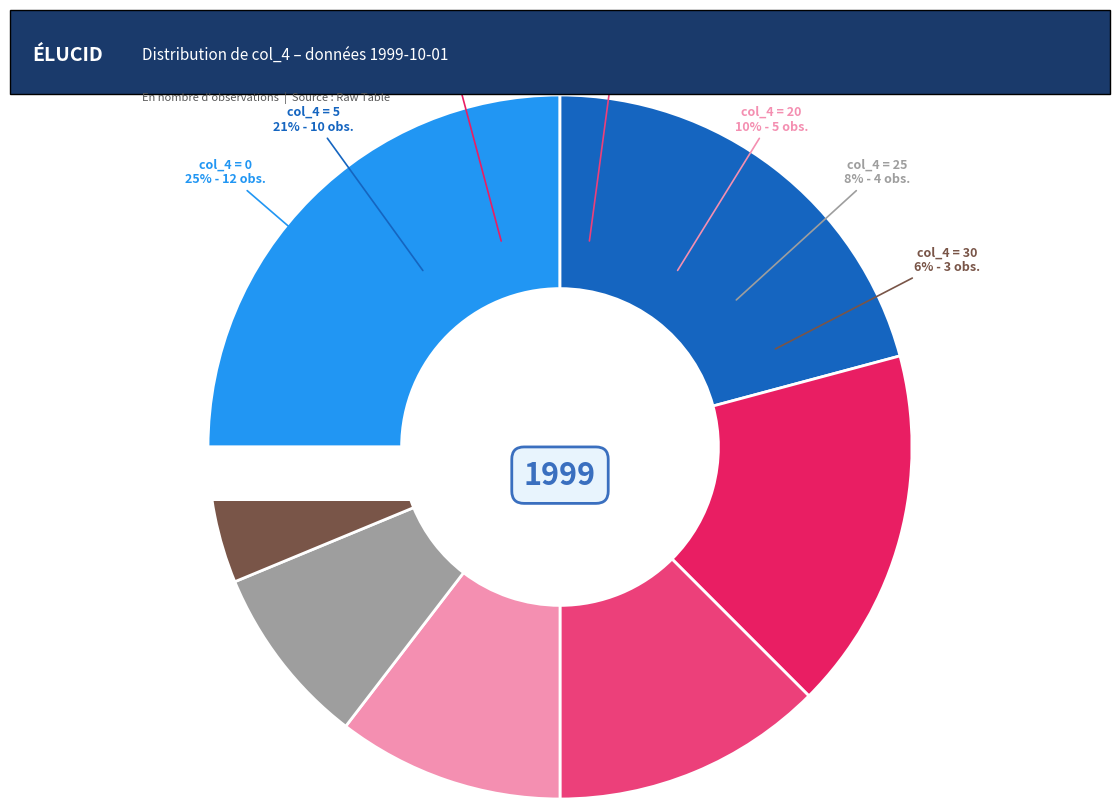

The 5 slice represents 13% of the pie. True or false?

False